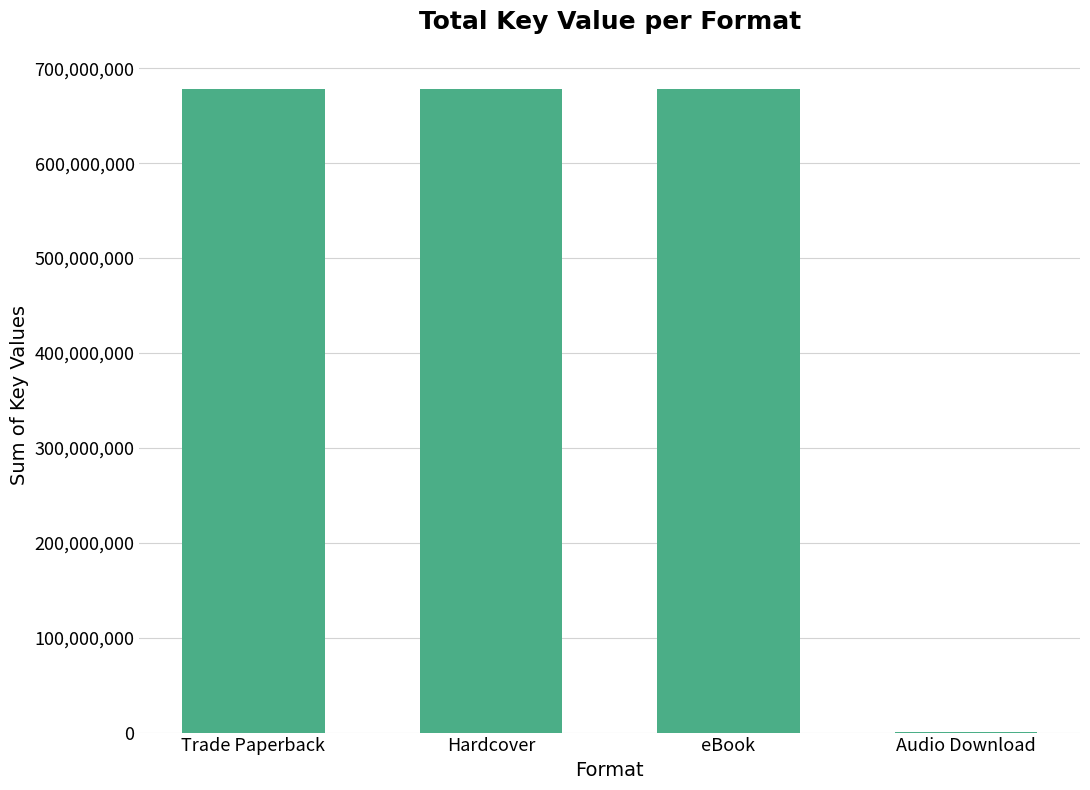

What is the greatest value displayed?

678161132